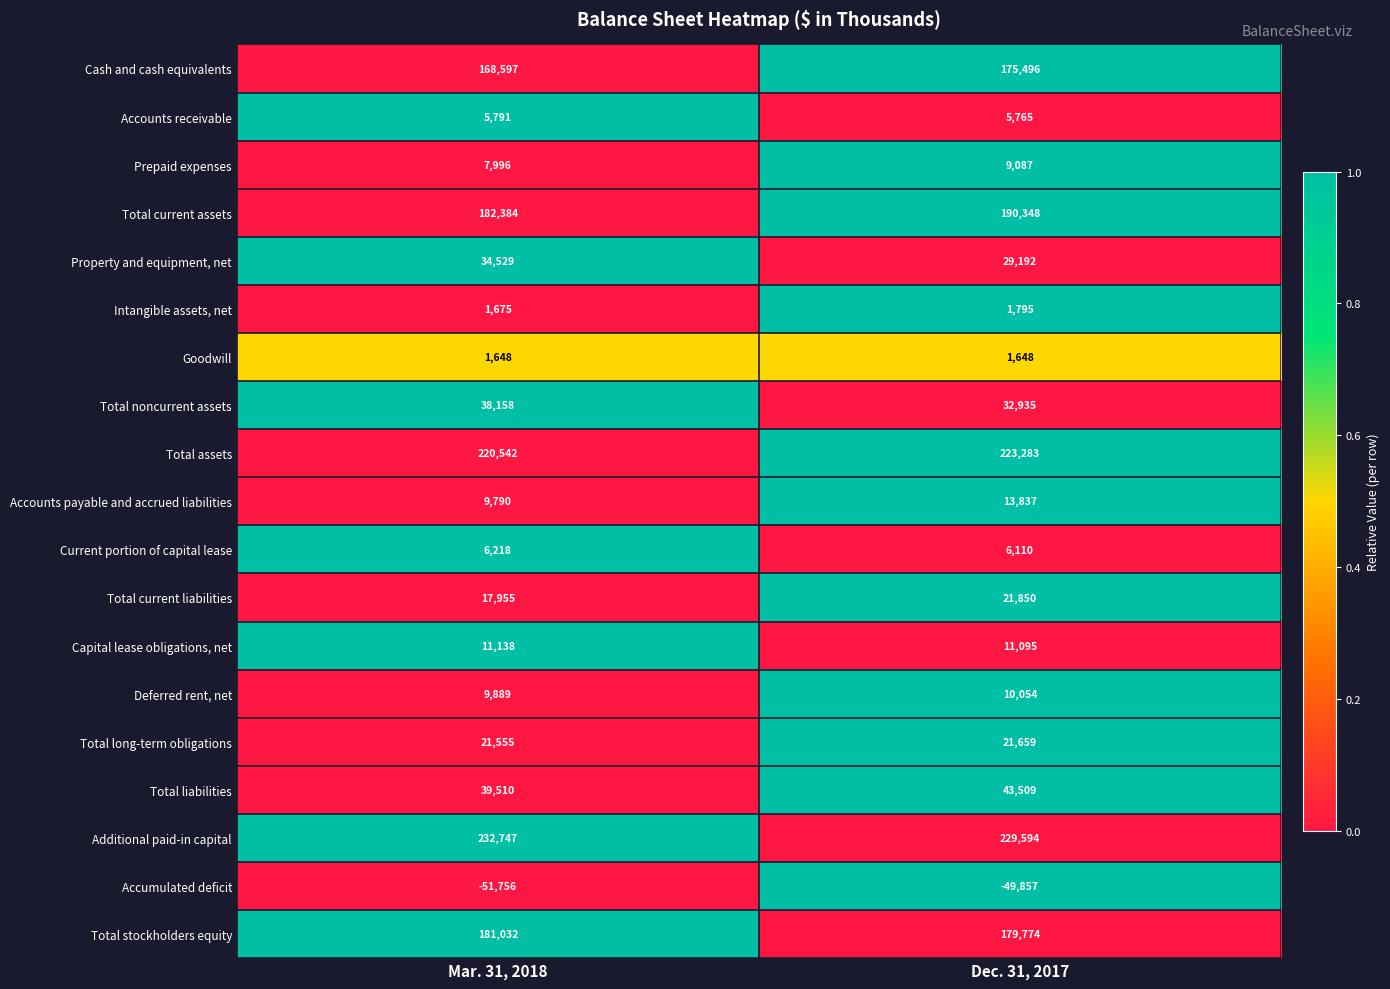

What is the difference between the highest and lowest values at Mar. 31, 2018?

284503